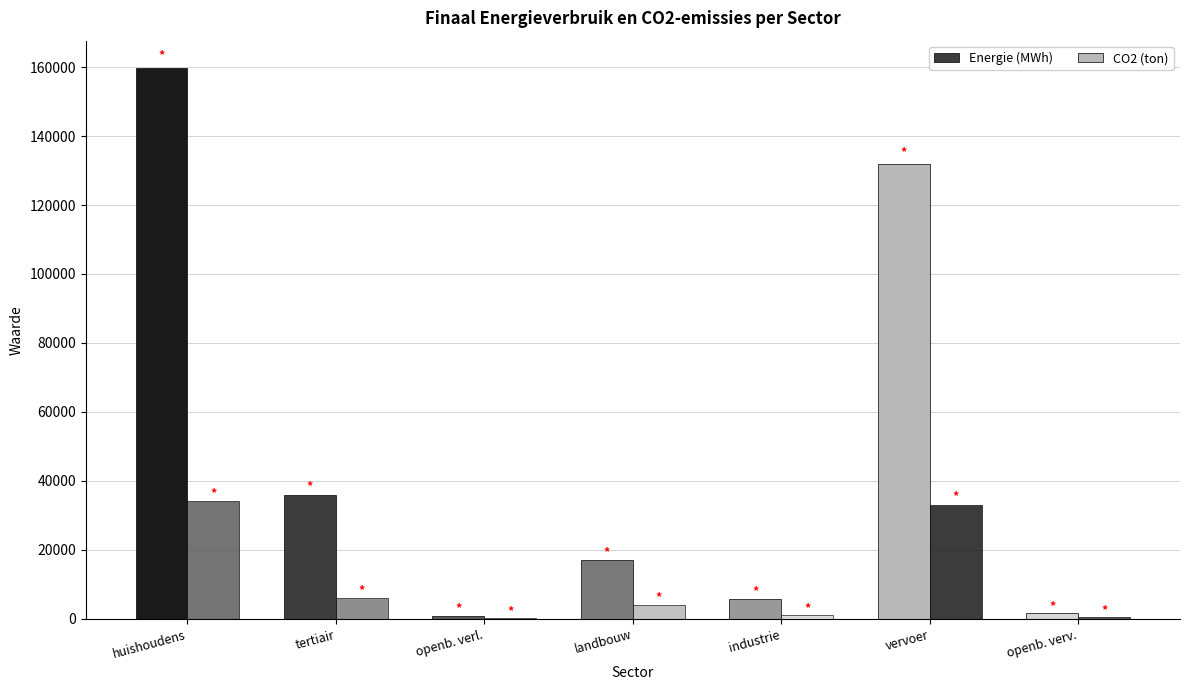

How many values in the CO2 (ton) series exceed 4087?

4